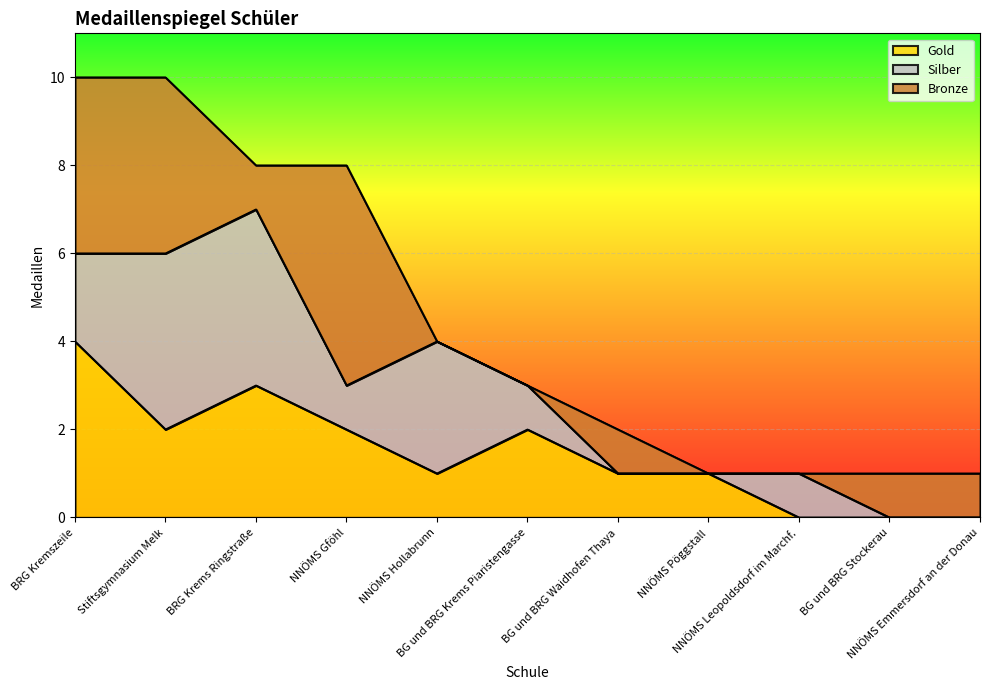

How many values in the Silber series exceed 1?

4